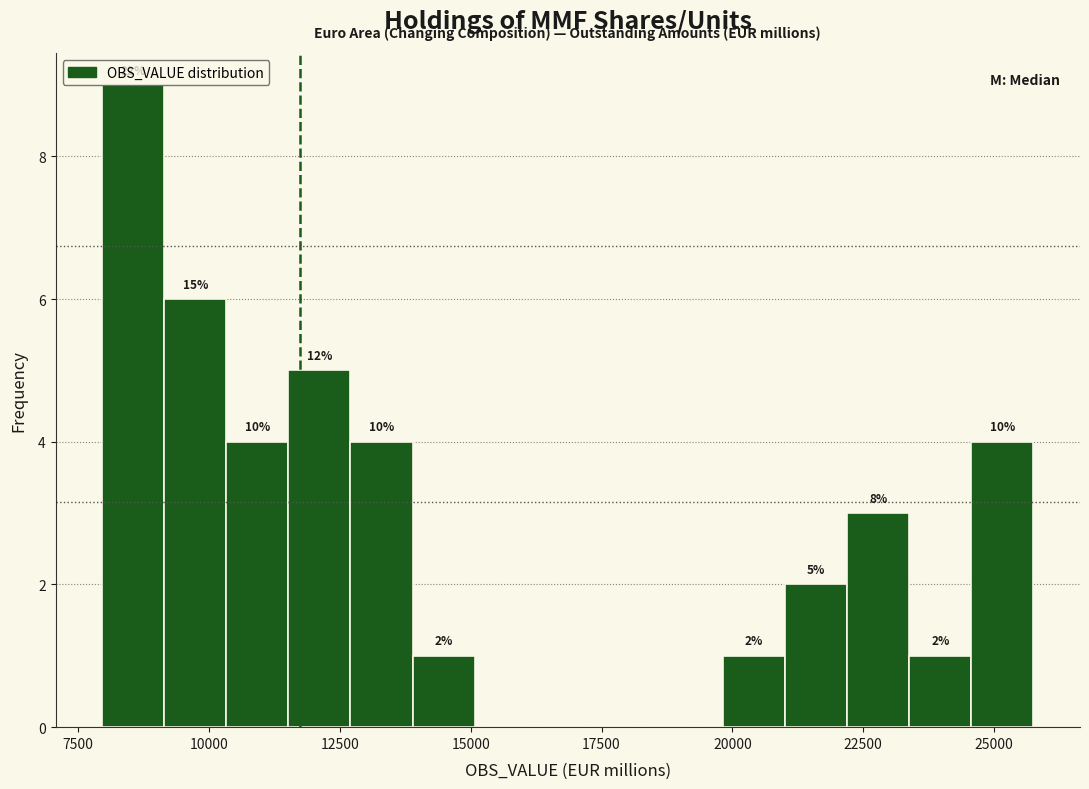

Around what value on the x-axis is the tallest bar? Give the approximate position of its centre, as read against the axis.

8500